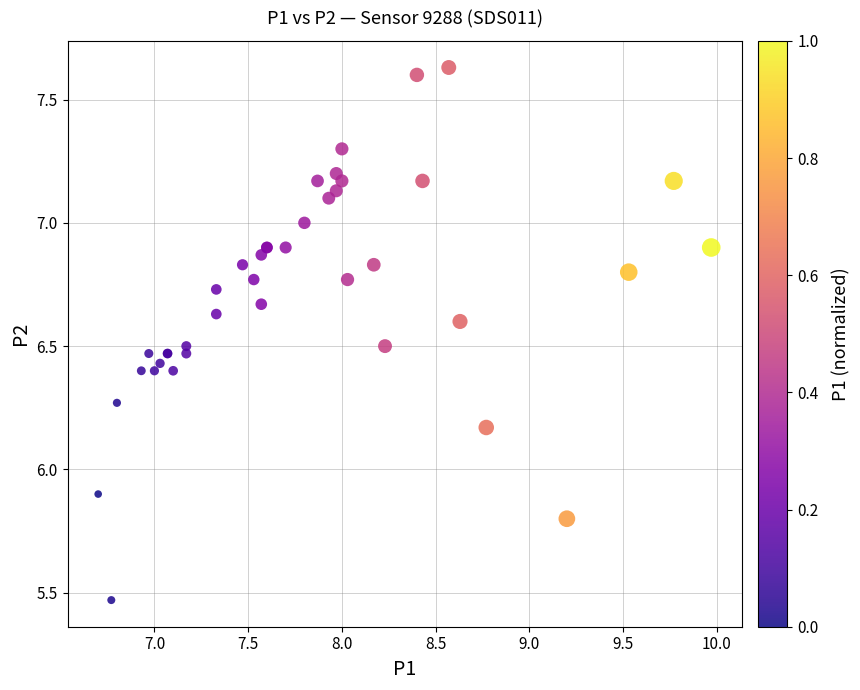

What Y value in the scatter plot is closest to 6?

5.9